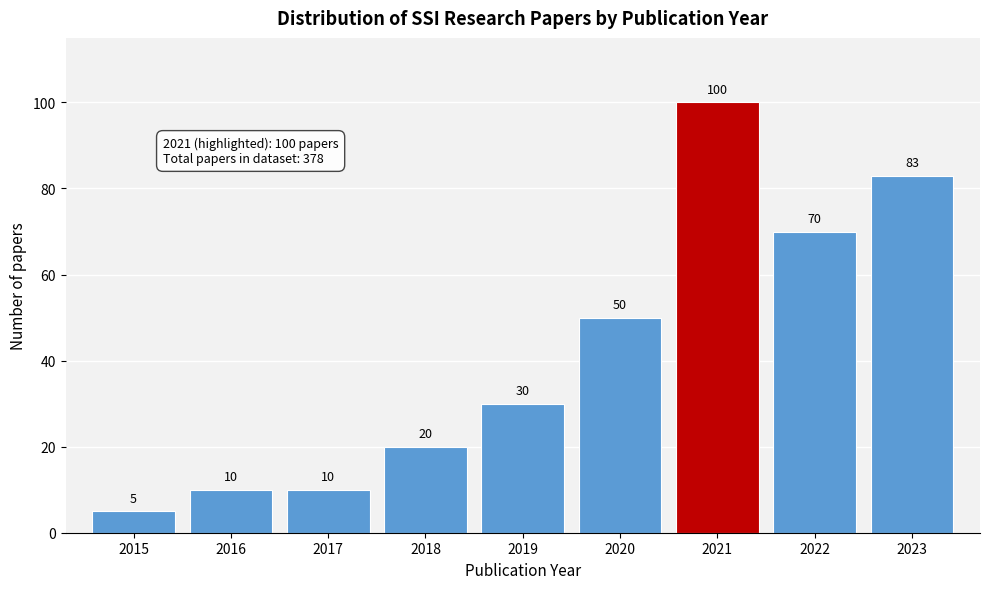

Over which range of the x-axis is the bar tallest?

2020.5 to 2021.5